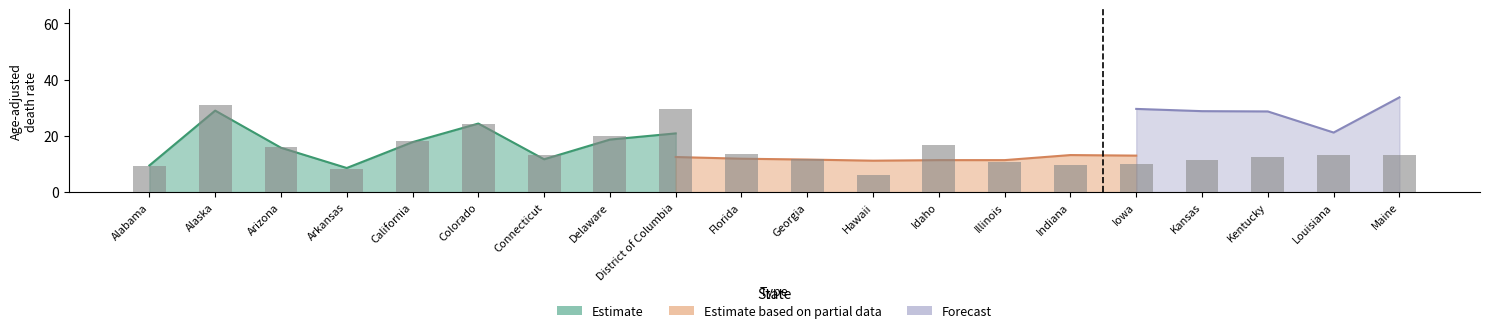

Read the Estimate value at Georgia.

11.2